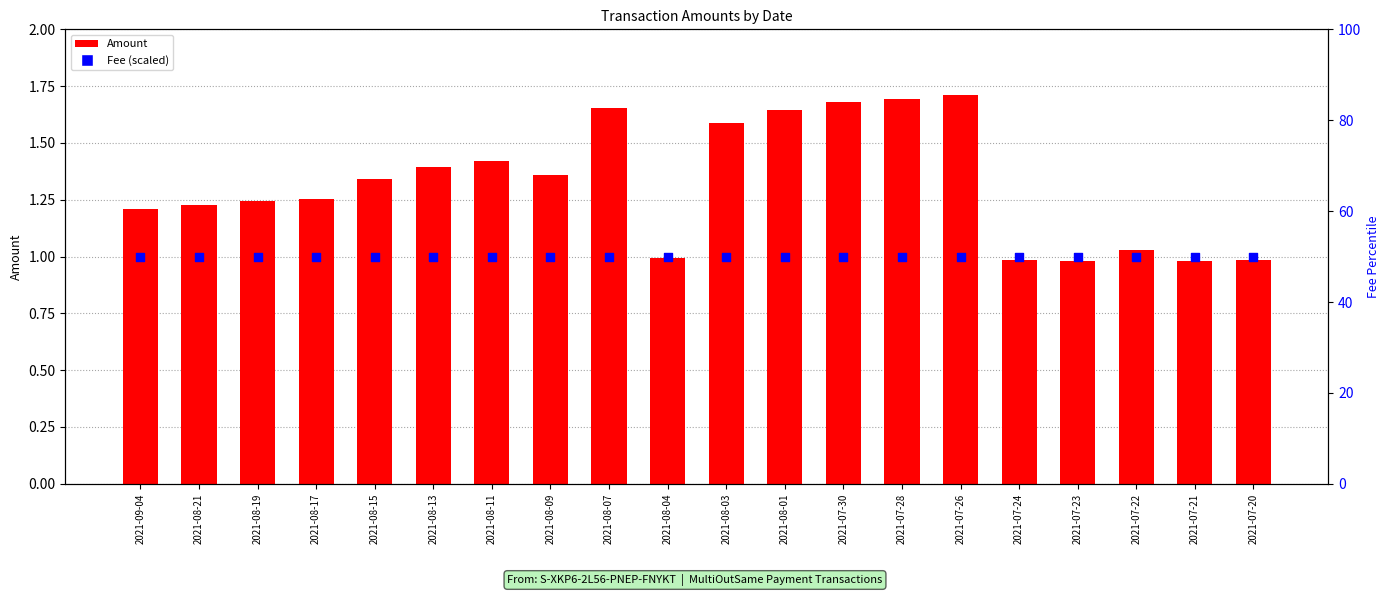

Which series has the widest spread of Y values?

Amount